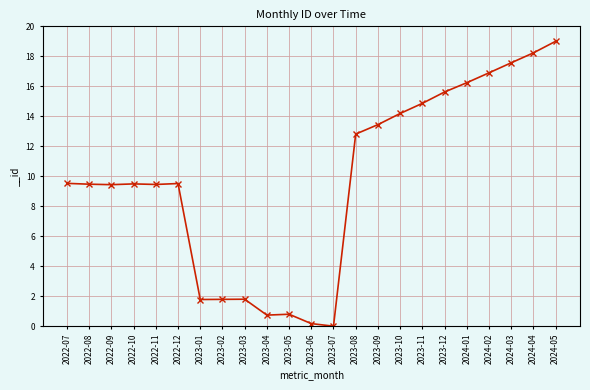

Does the chart have visible grid lines?

Yes